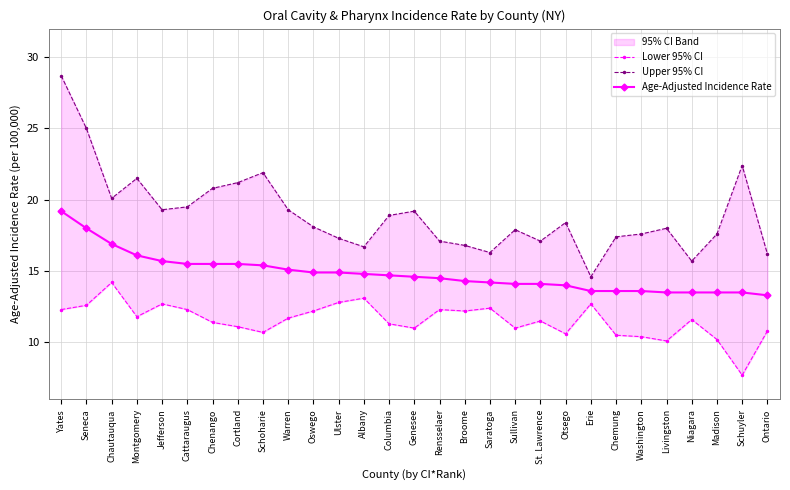

What position from the right is Broome?

13